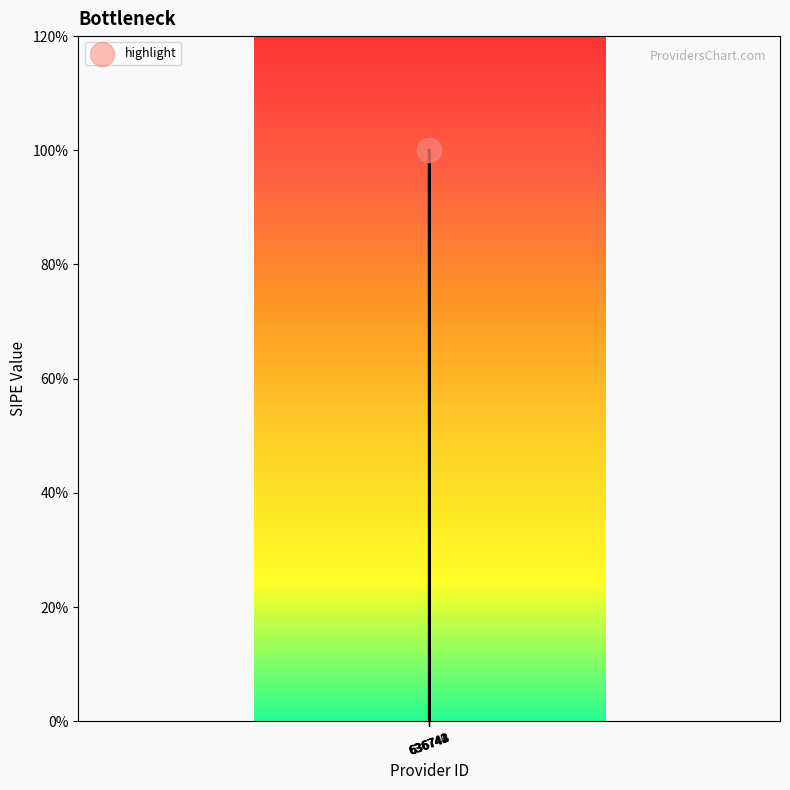

Approximately how many times larger is the value at 636744 compared to 636740?

1.0